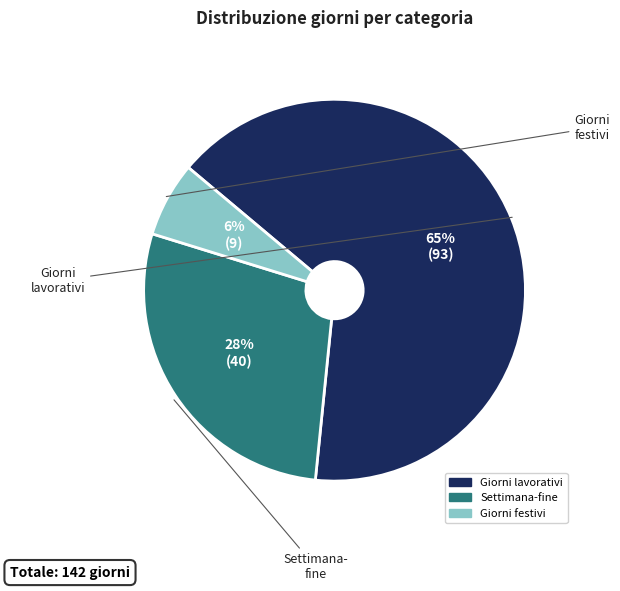

To the nearest percent, what is the average slice percentage?

33%